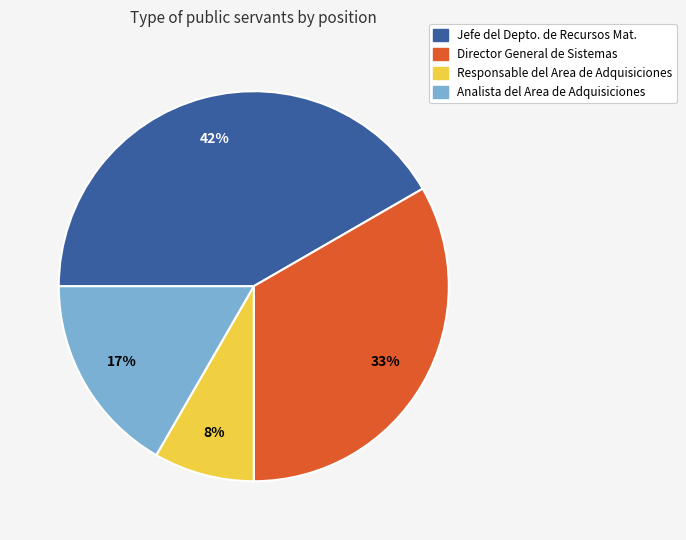

To the nearest percent, what percentage of the pie is Responsable del Area de Adquisiciones?

8%